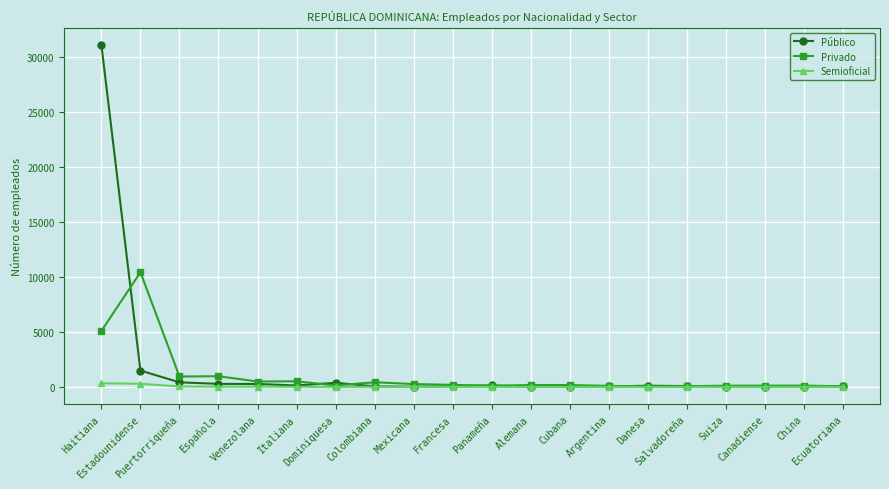

Where does the Público series first go above 79?

Haitiana